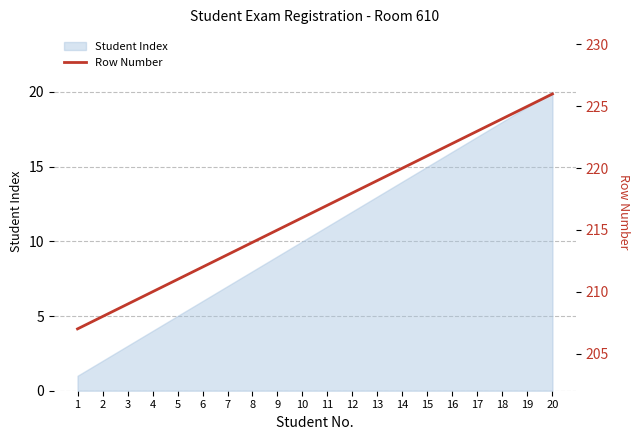

Rank the categories by value from highest to lowest.

20, 19, 18, 17, 16, 15, 14, 13, 12, 11, 10, 9, 8, 7, 6, 5, 4, 3, 2, 1